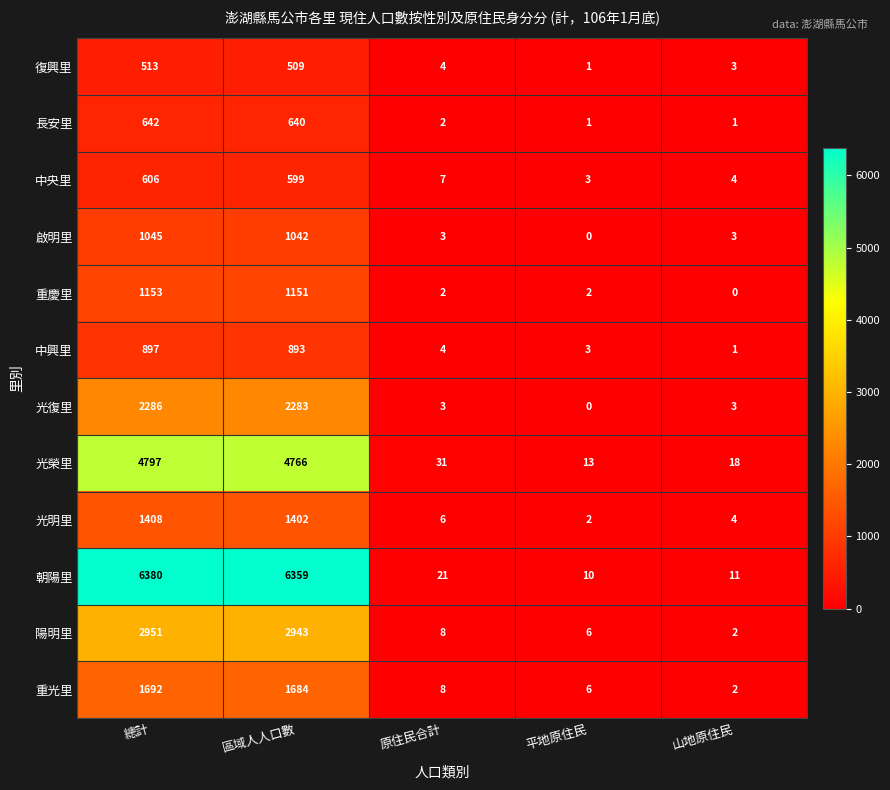

Read the 重光里 value at 總計, to the nearest 50.

1700